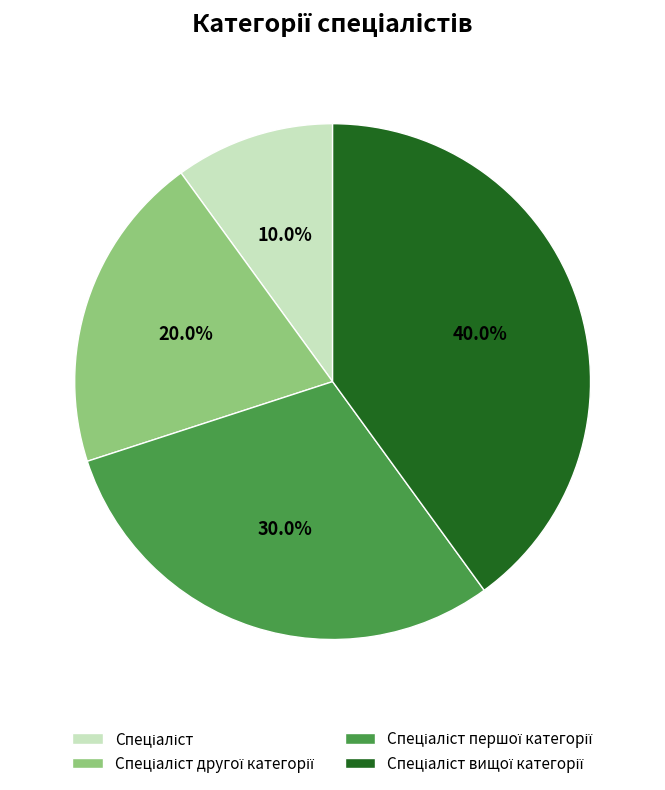

Is there a majority slice in this chart?

No